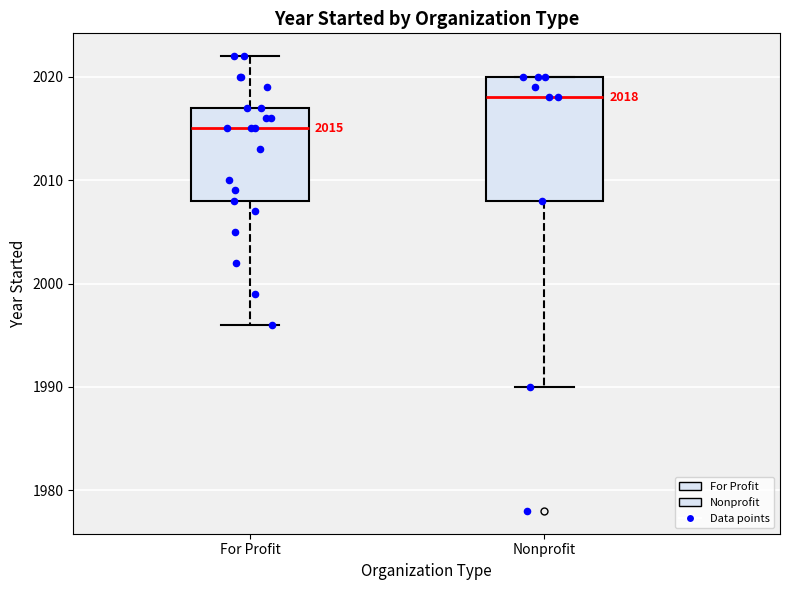

Which box has the lowest median line?

For Profit